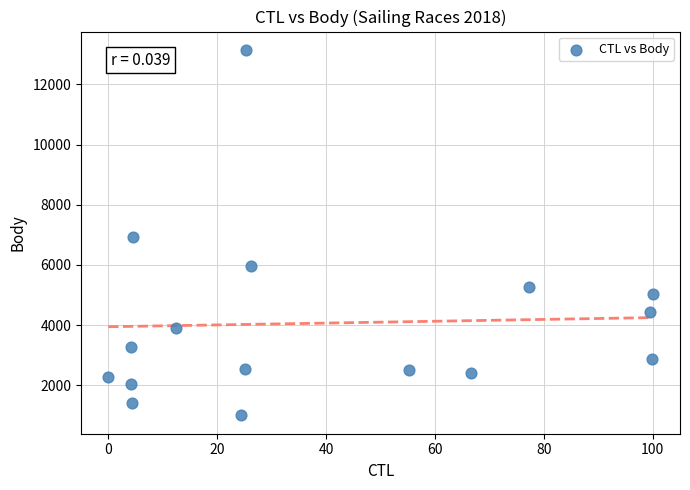

What is the range of Y values (max minus min)?

12143